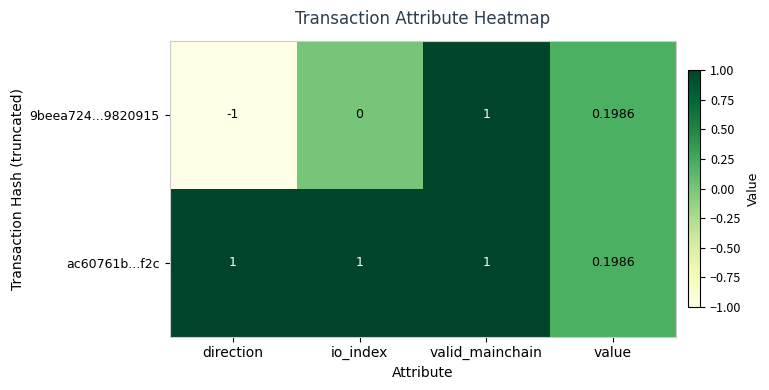

Where is ac60761b...f2c nearest to the value 0?

value